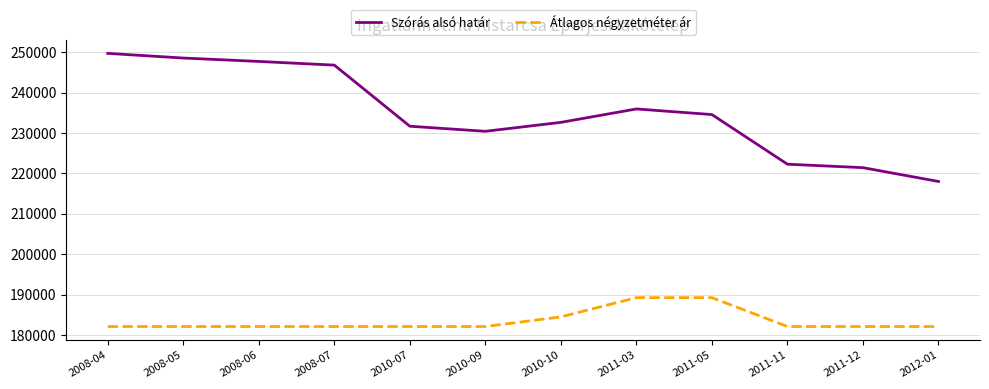

Rank the series at 2008-06 from lowest to highest value.

Átlagos négyzetméter ár, Szórás alsó határ